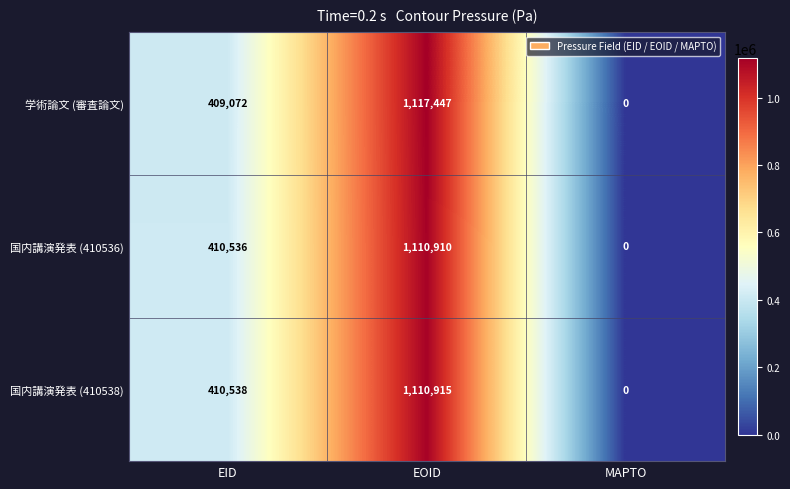

What is the difference between the maximum and minimum values in the 国内講演発表 (410538) series?

1110915